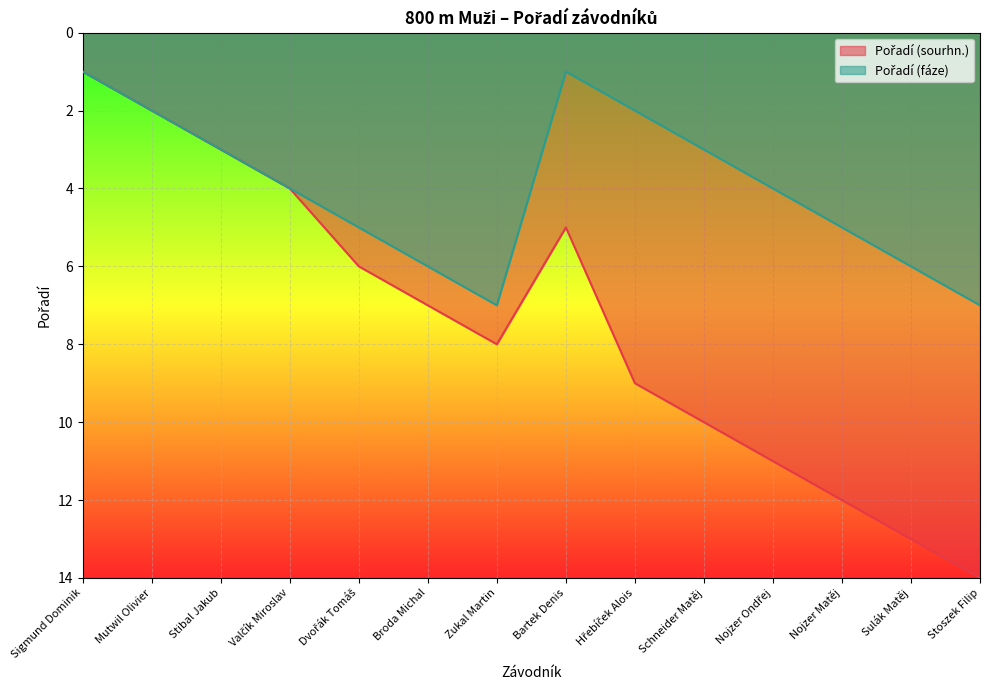

At how many categories does at least one series exceed 3?

11